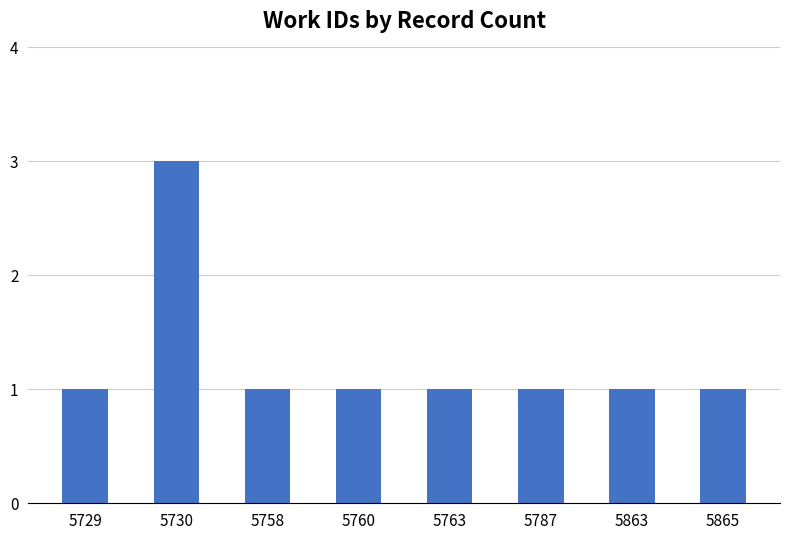

What is the value of the 2nd bar from the left?

3